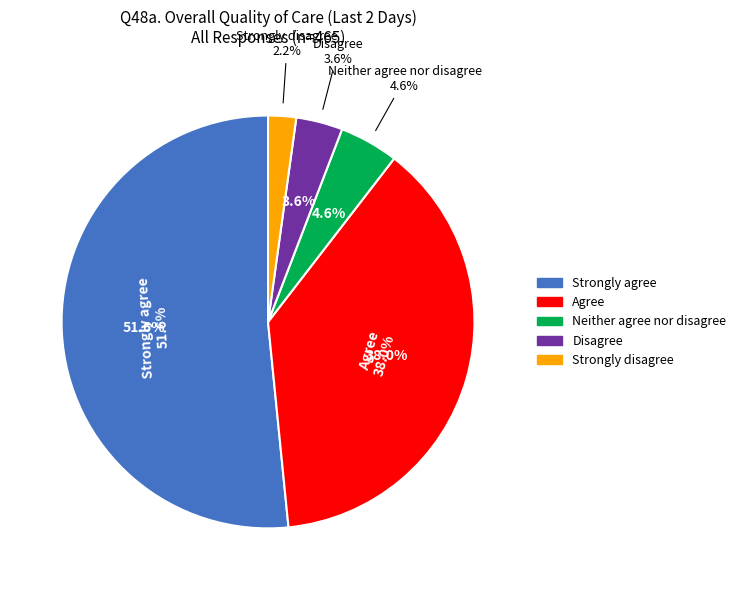

What is the change in value from Agree to Neither agree nor disagree?

-137